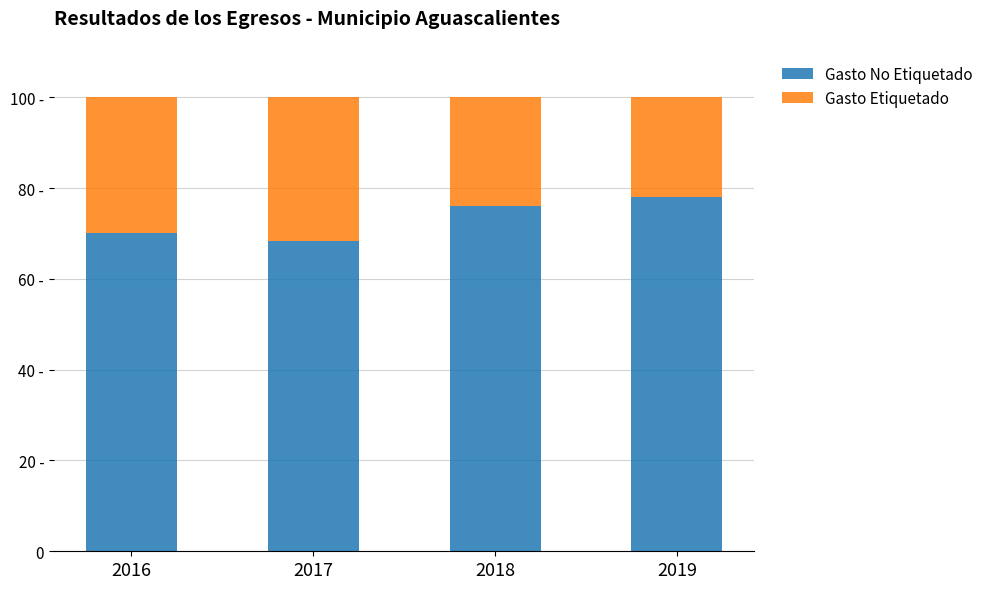

Are the bars horizontal?

No